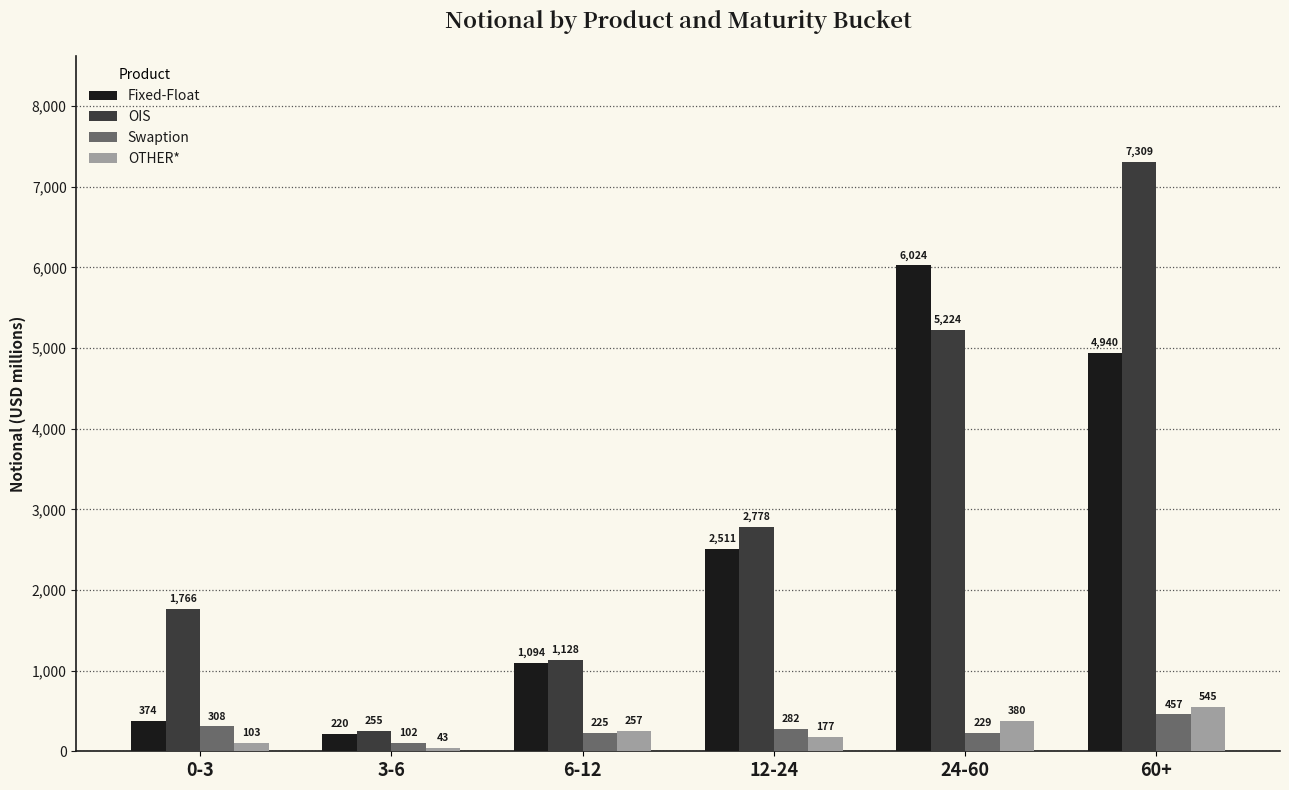

Is it true that Swaption equals 102 at 3-6?

True